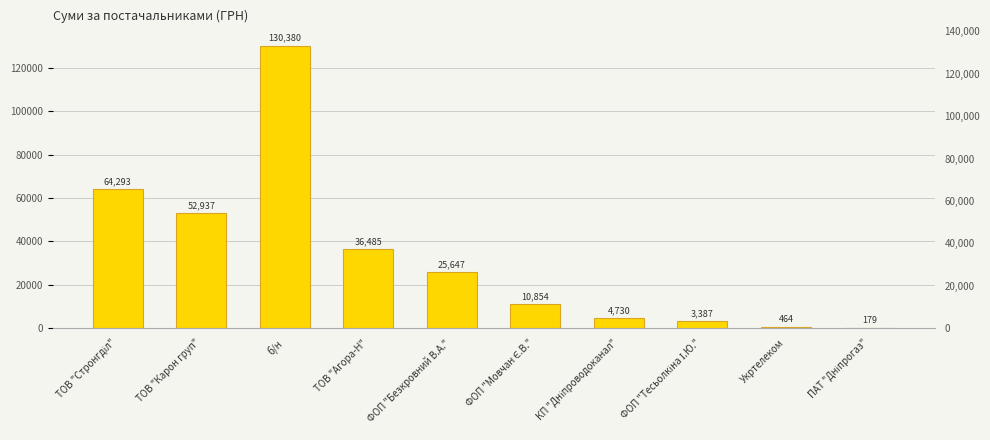

The value at ФОП "Тесьолкіна І.Ю." is 1511.9. True or false?

False